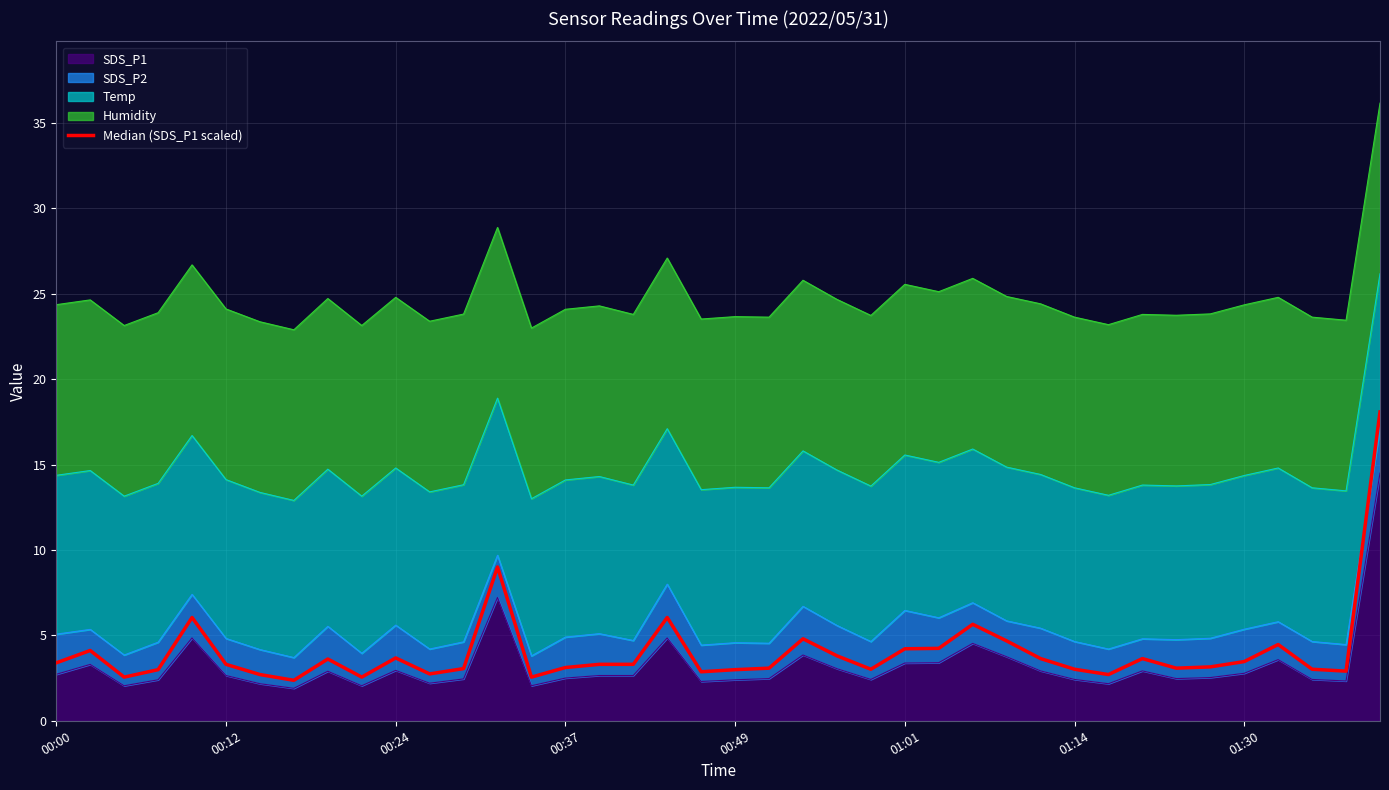

What is the average value?

4.0